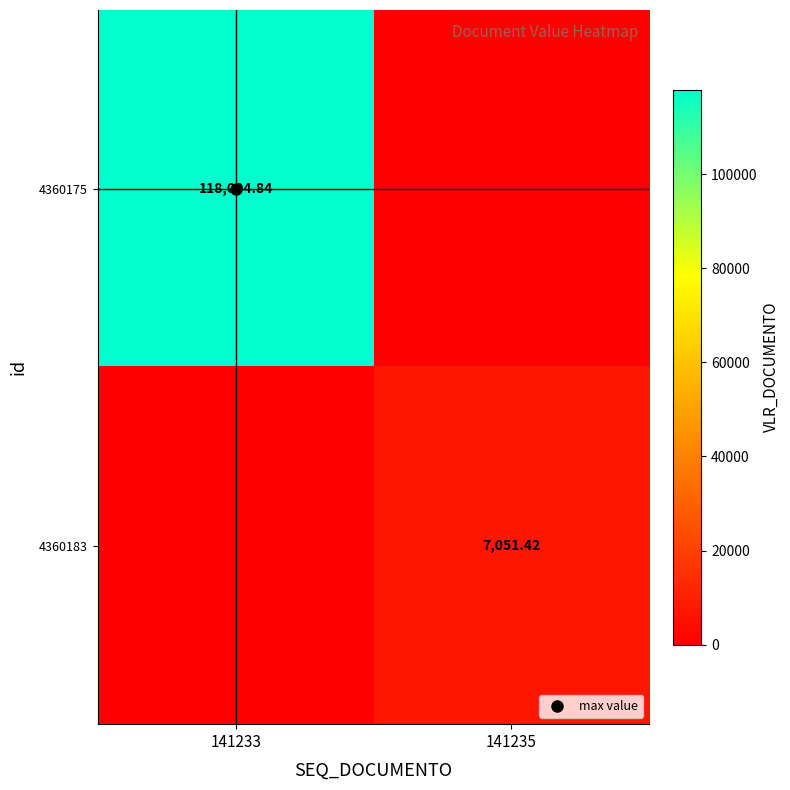

True or false: 4360175 has a value of 38754.1 at 141233.

False